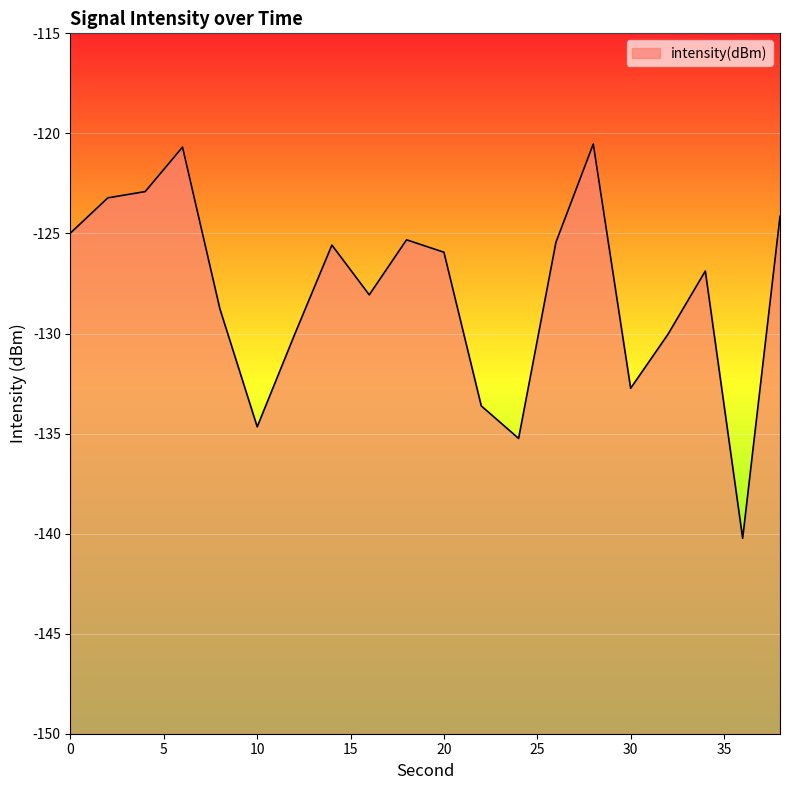

What is the value of the 1st point from the left?

-125.0